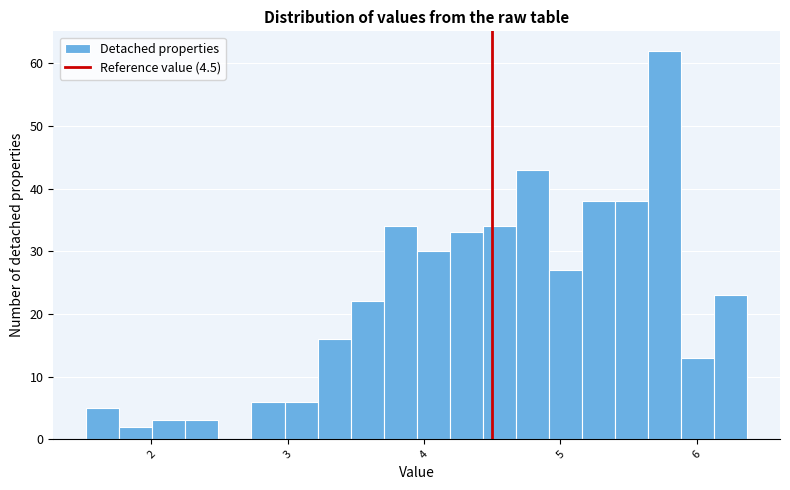

Read against the x-axis, roughly where is the centre of the tallest bar?

5.8